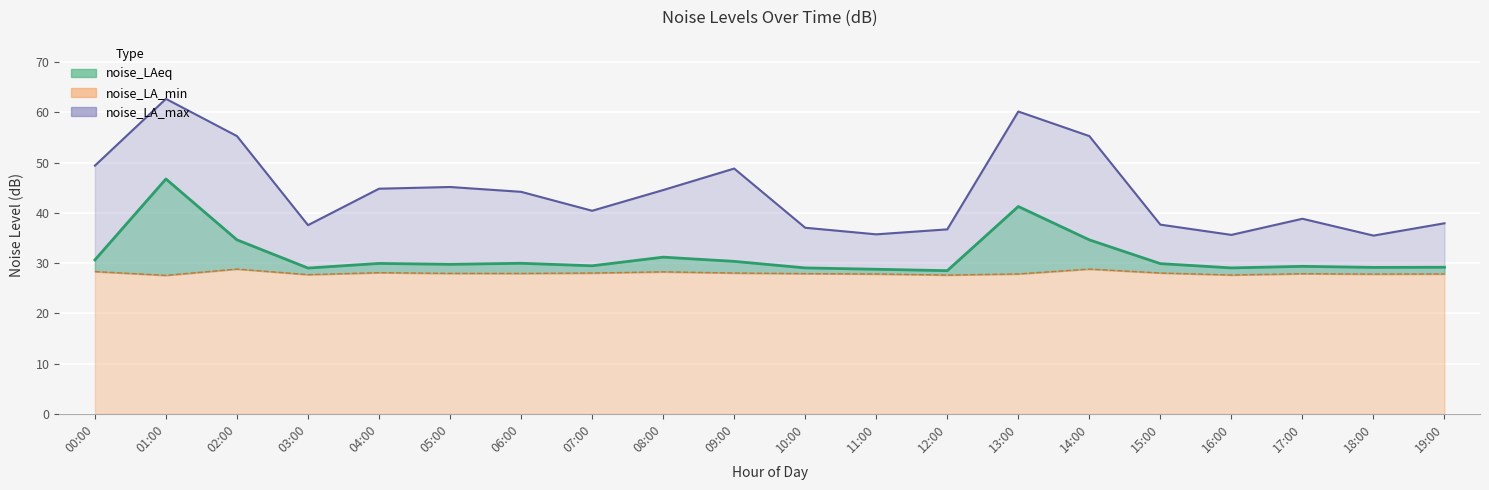

How many interior local peaks does the noise_LA_min series have?

5